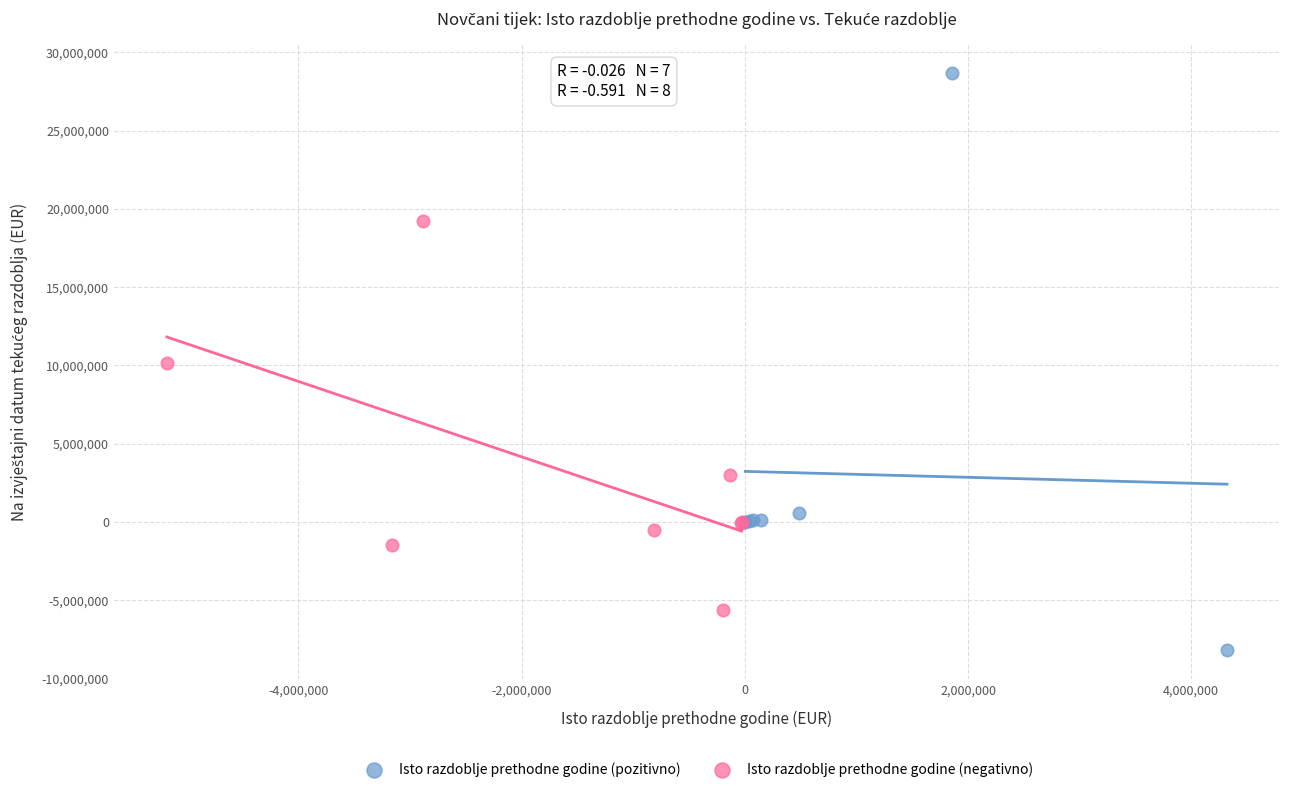

Which series has the largest Y range (max minus min)?

Isto razdoblje prethodne godine (pozitivno)